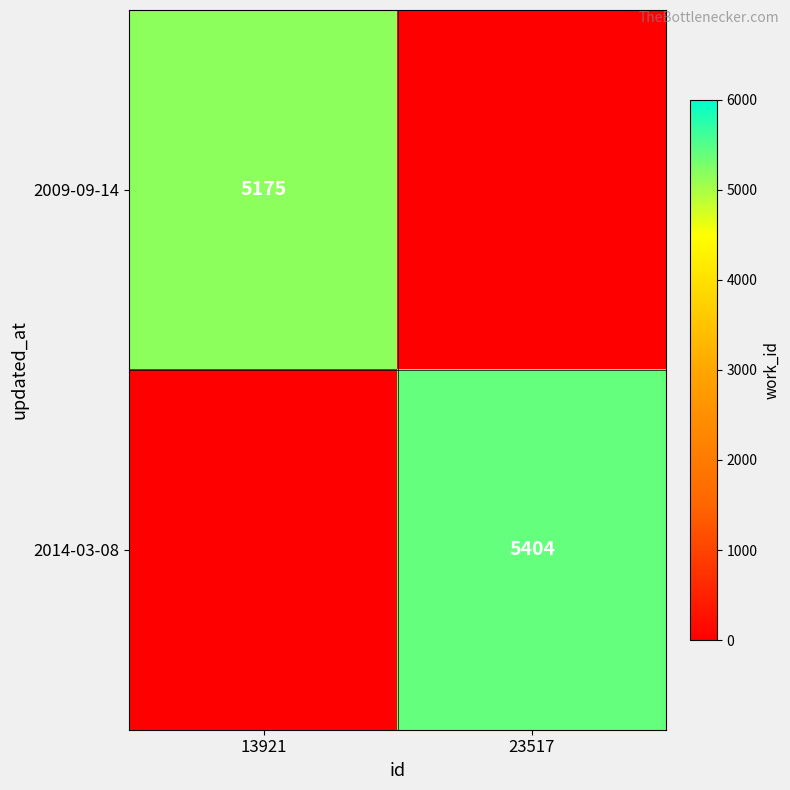

The 2014-03-08 series shows 2223 at 23517. True or false?

False